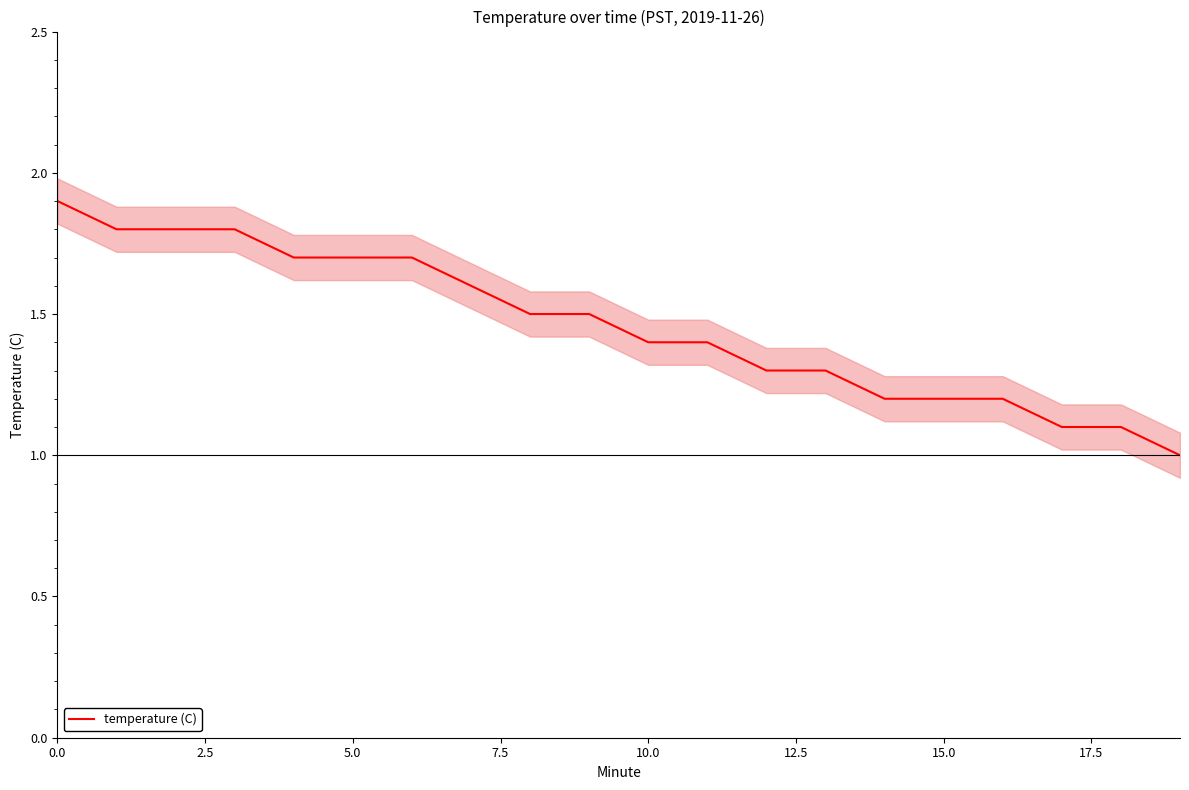

At which label is the value closest to 1?

19